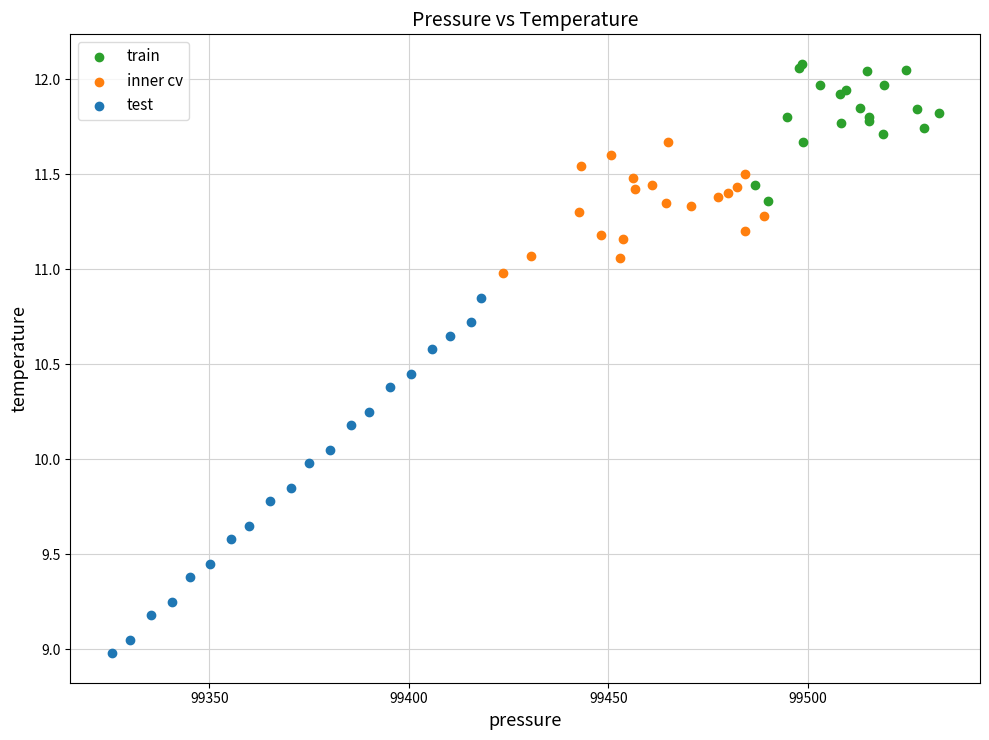

What are all the series names shown in the legend?

train, inner cv, test